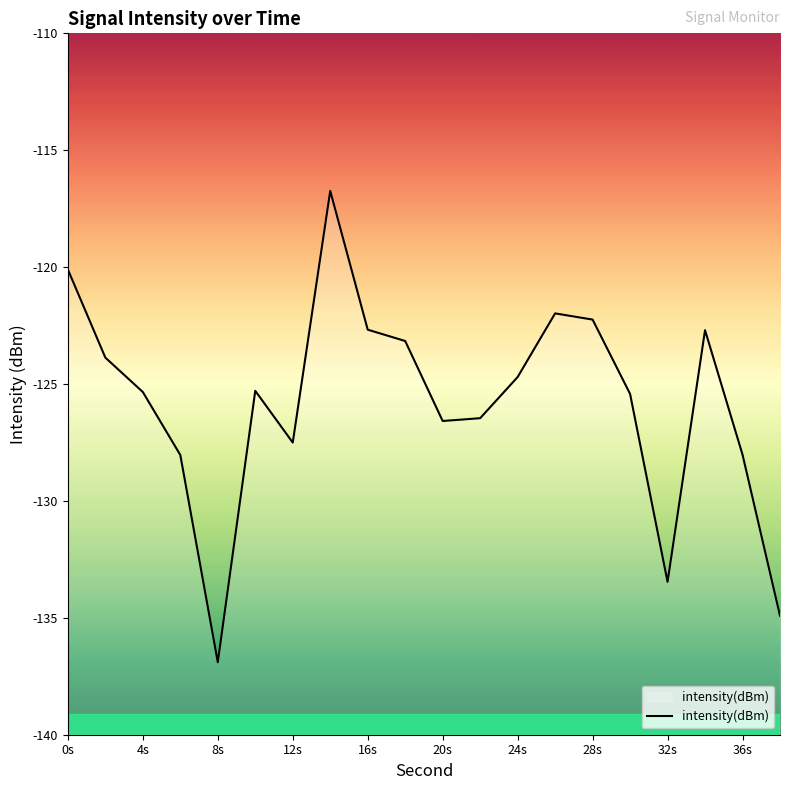

Is it true that the value at 32s is -133.5?

True